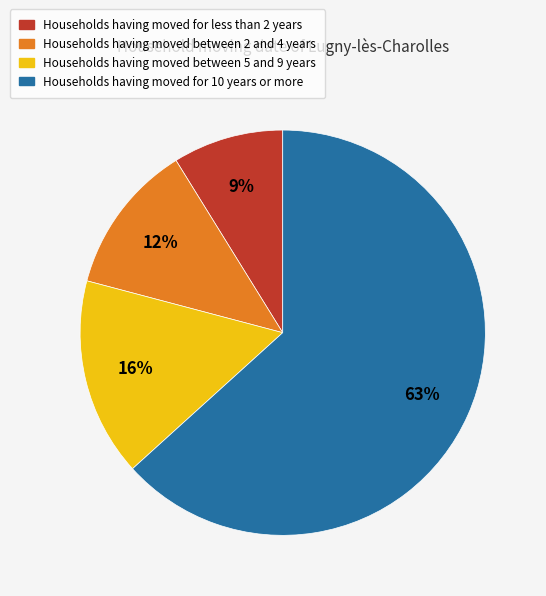

True or false: Households having moved for 10 years or more accounts for 63% of the total.

True